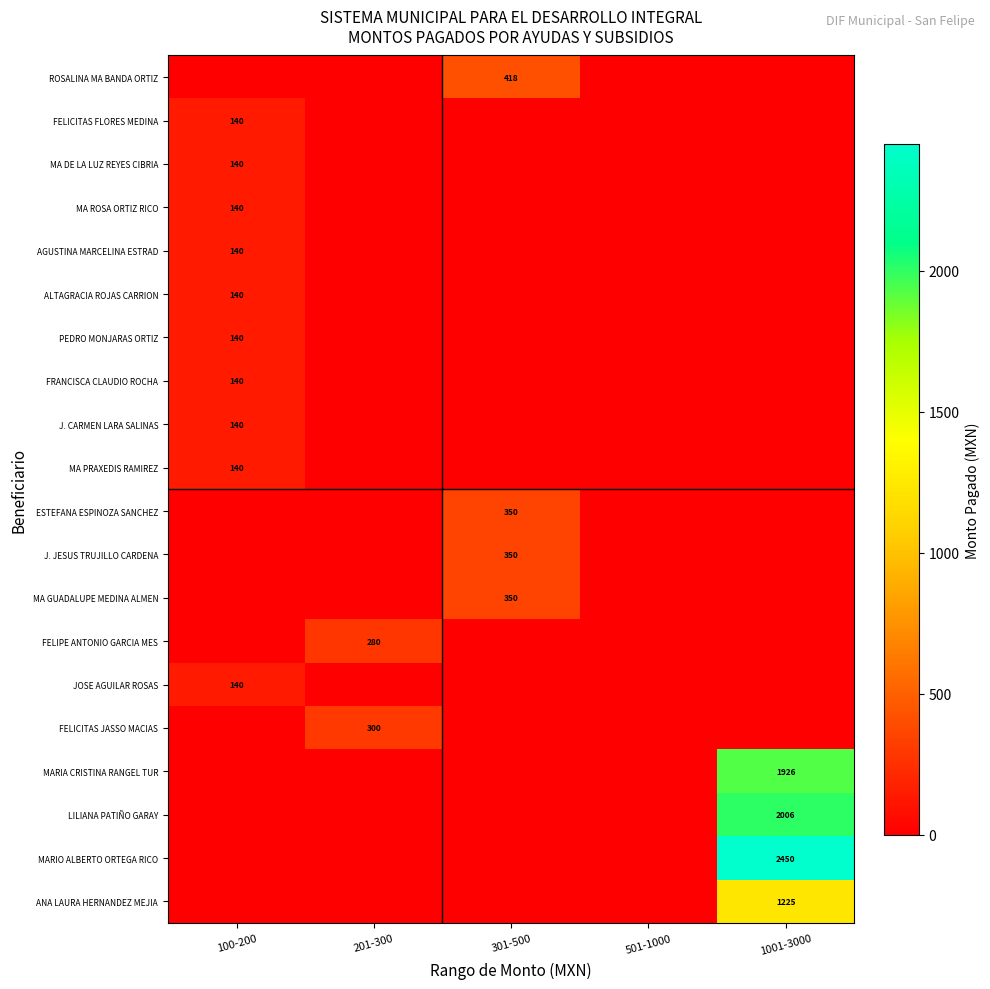

The MARIA CRISTINA RANGEL TUR series shows 1926 at 1001-3000. True or false?

True